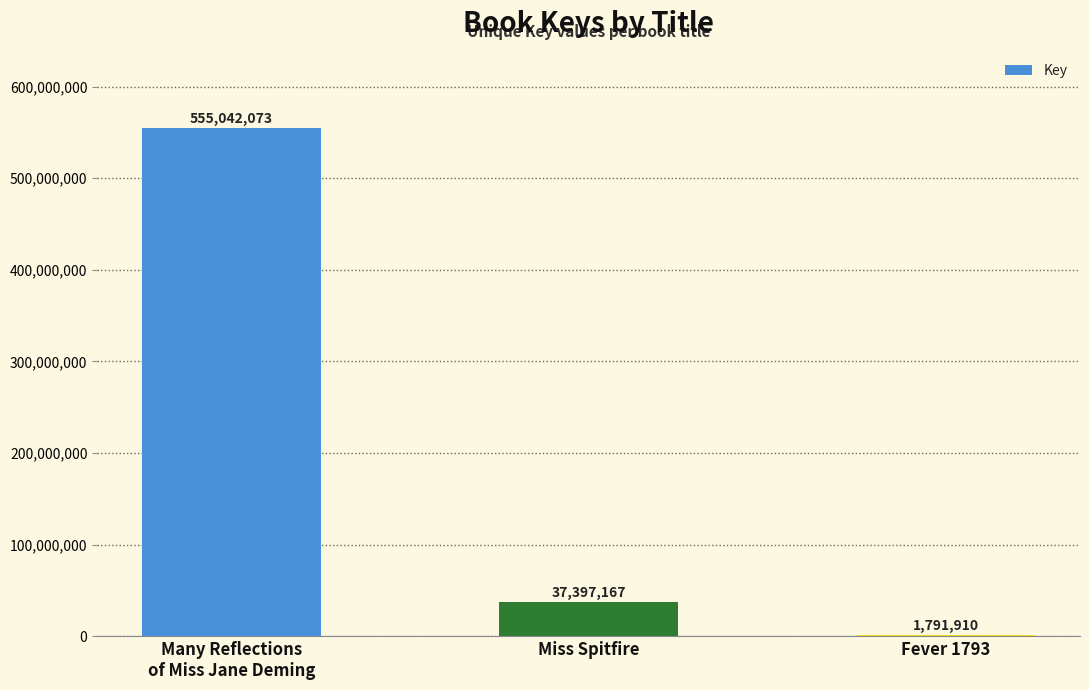

Reading right to left, extract all data points from this chart.

1791910	37397167	555042073